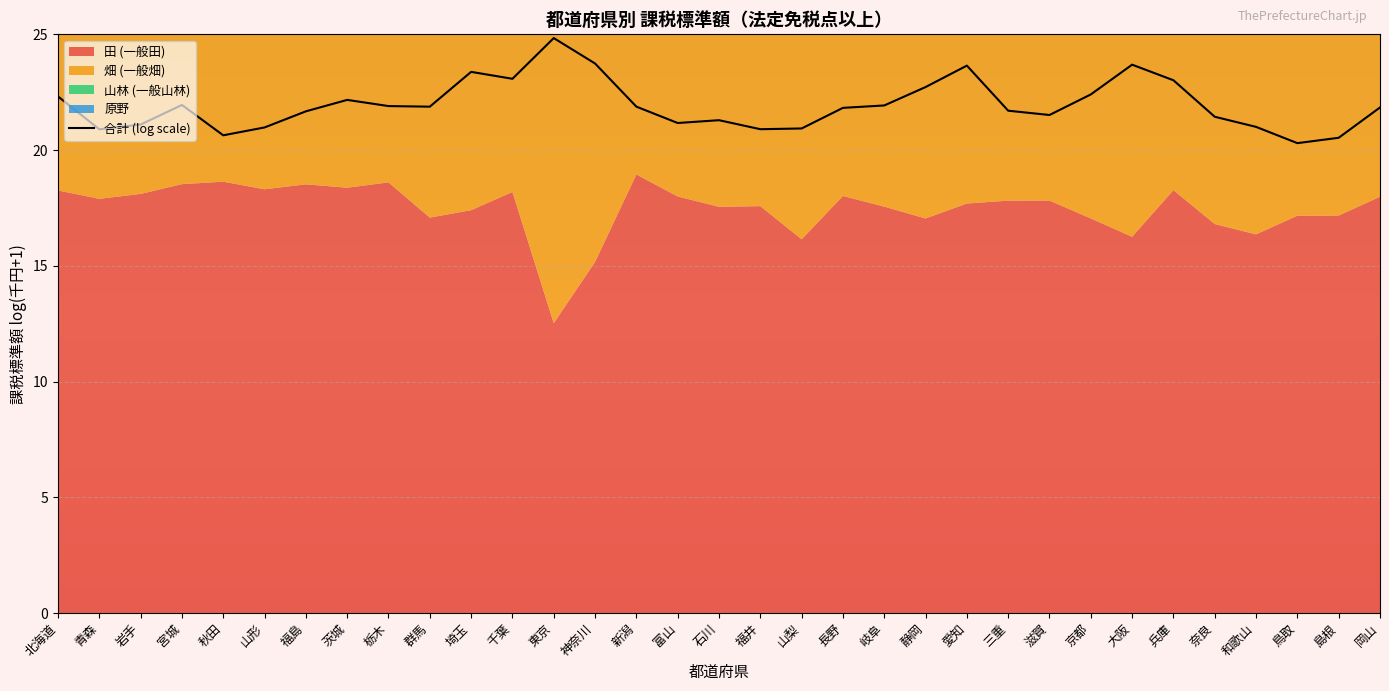

Reading left to right, what are all the values shown in this chart?

北海道=22.3	青森=20.9	岩手=21.1	宮城=21.9	秋田=20.6	山形=21.0	福島=21.7	茨城=22.2	栃木=21.9	群馬=21.9	埼玉=23.4	千葉=23.1	東京=24.8	神奈川=23.7	新潟=21.9	富山=21.2	石川=21.3	福井=20.9	山梨=20.9	長野=21.8	岐阜=21.9	静岡=22.7	愛知=23.6	三重=21.7	滋賀=21.5	京都=22.4	大阪=23.7	兵庫=23.0	奈良=21.4	和歌山=21.0	鳥取=20.3	島根=20.5	岡山=21.8